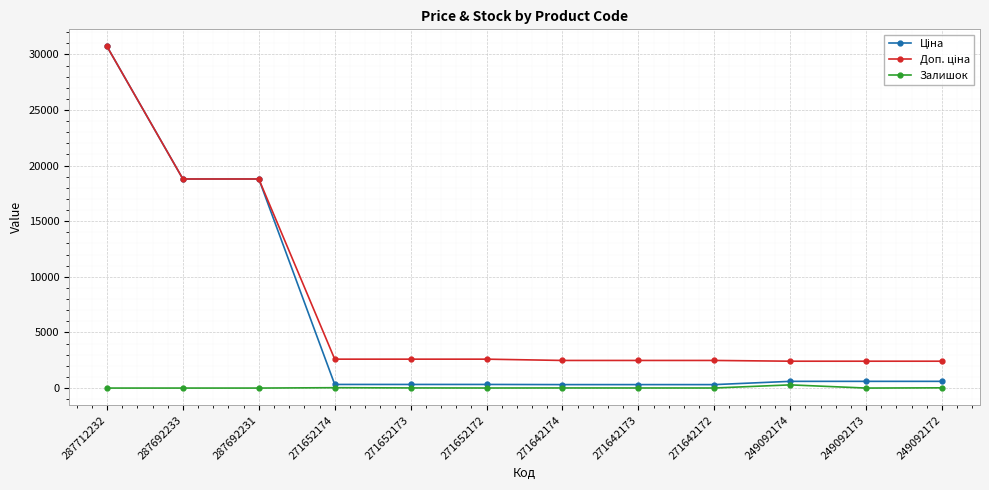

Does the chart display data point markers on the line(s)?

Yes